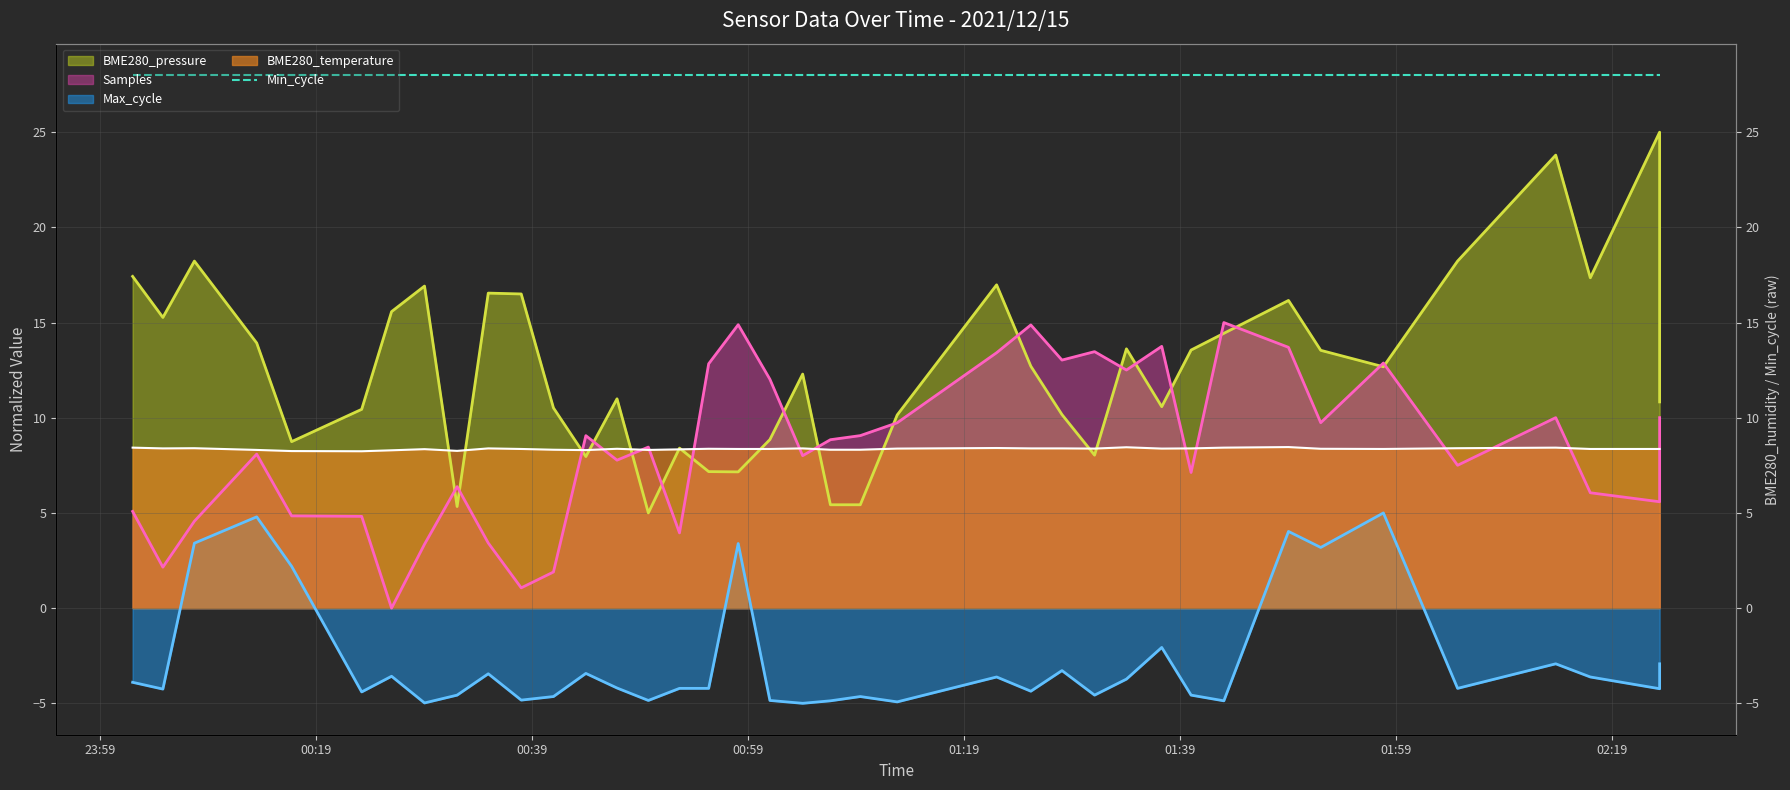

At which label is BME280_temperature closest to 8?

01:39